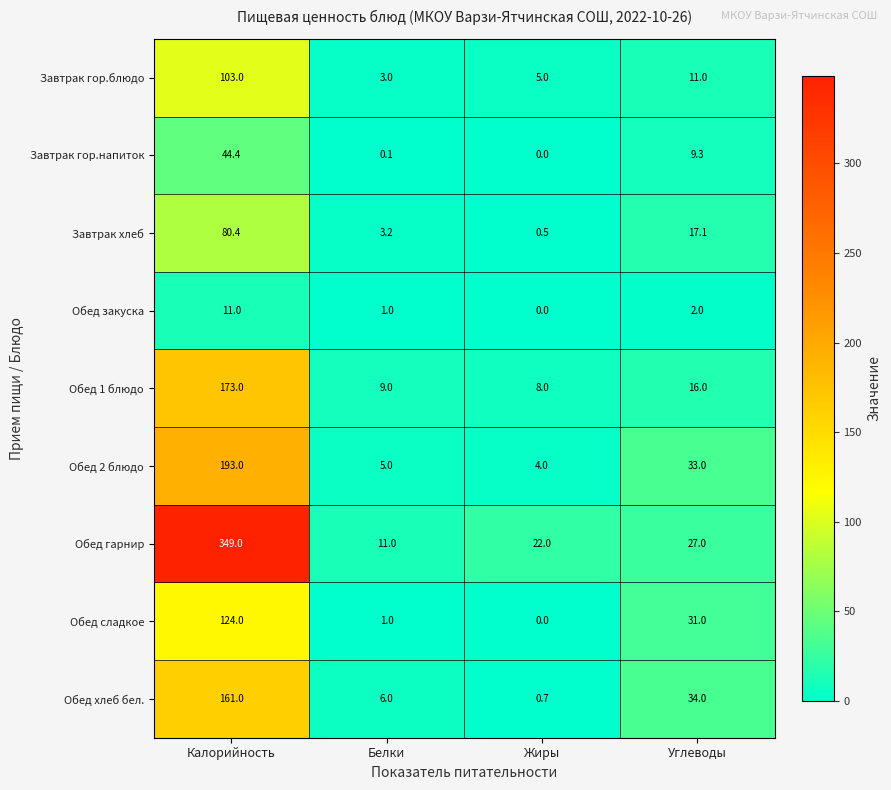

True or false: Обед 2 блюдо has a value of 84.6 at Калорийность.

False